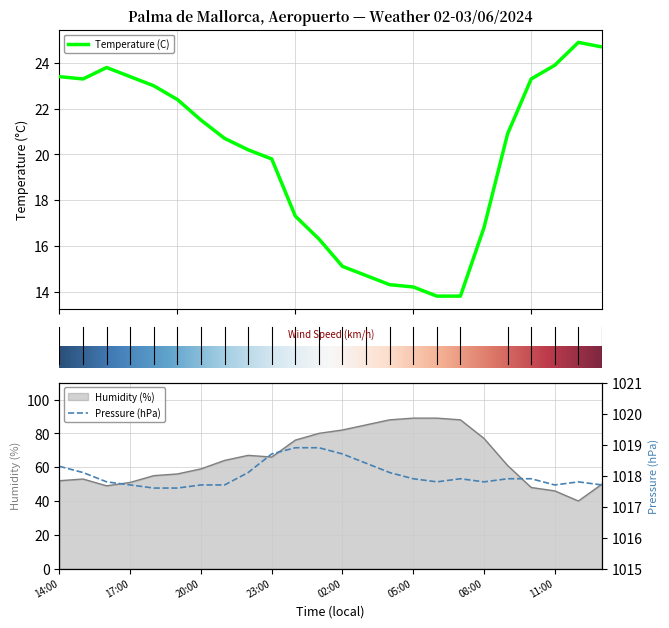

Where is Humidity (%) nearest to the value 64?

21:00